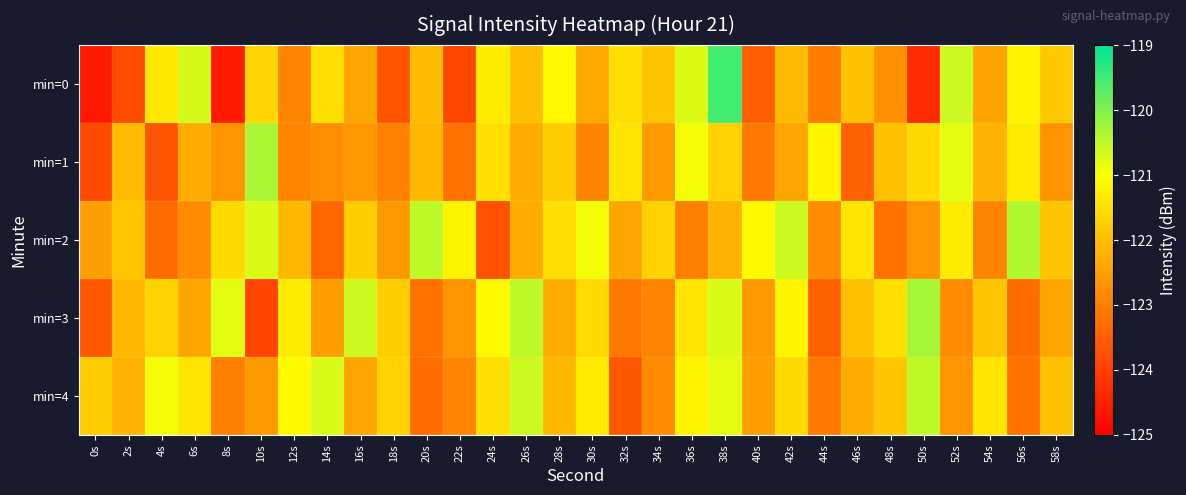

What is the total value across all series at 10s?

-609.2